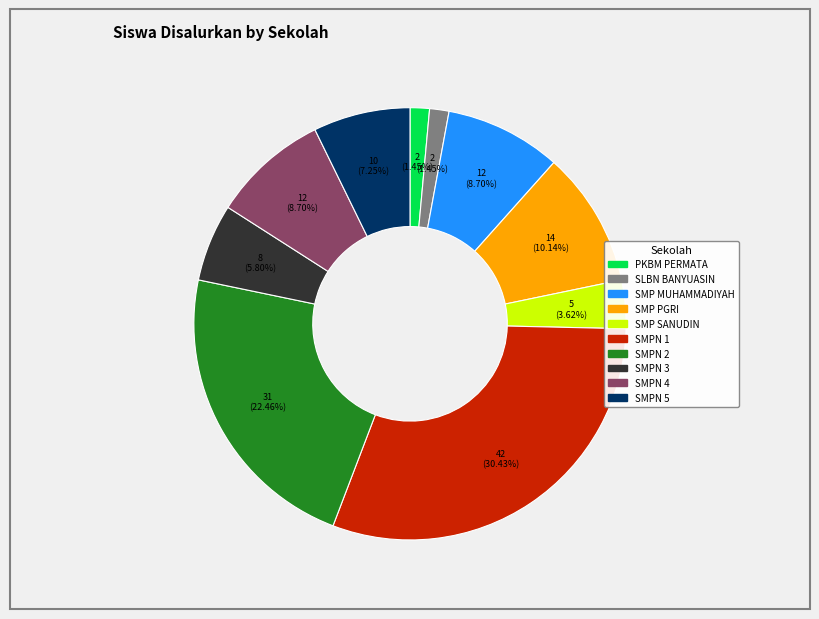

Is there any slice that represents more than half of the pie?

No